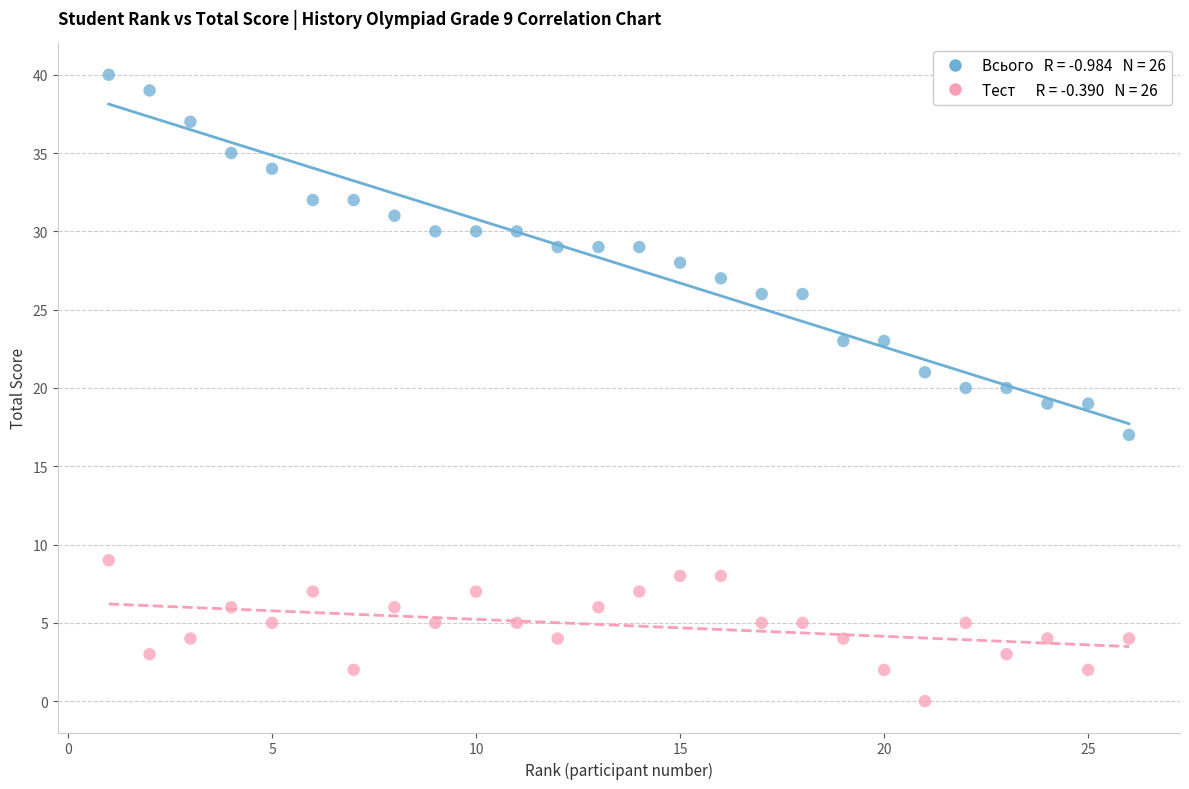

Across all data points, what is the range of X values (max minus min)?

25